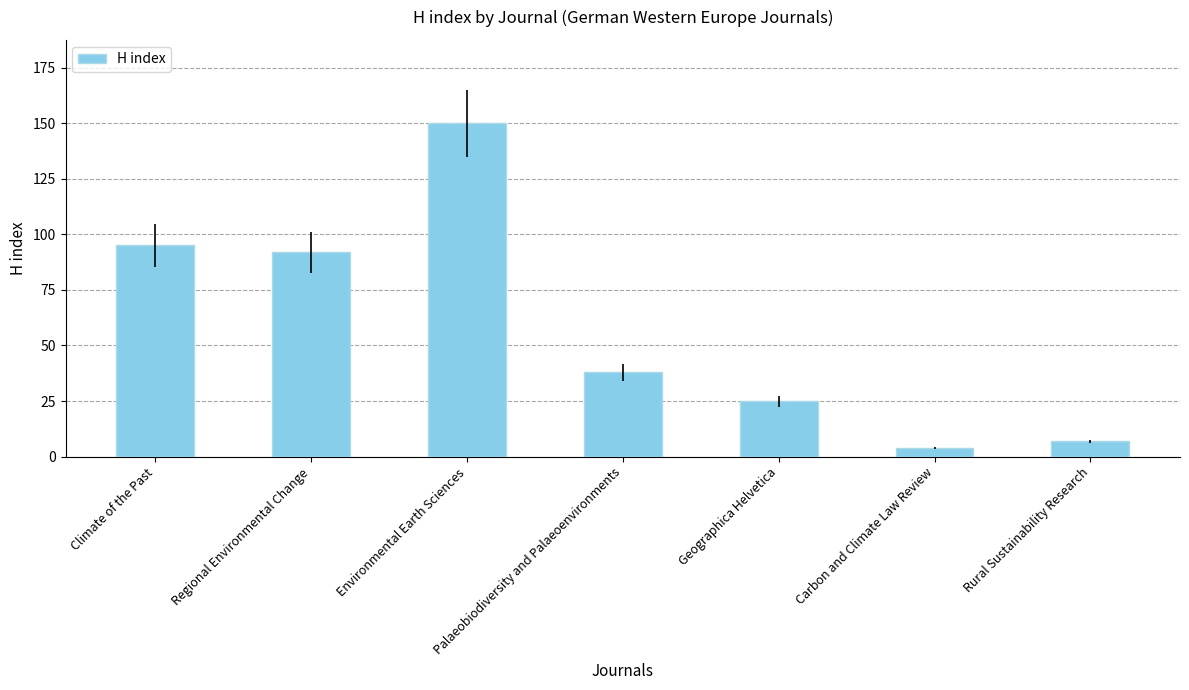

The chart shows a value of 92 at Regional Environmental Change. True or false?

True